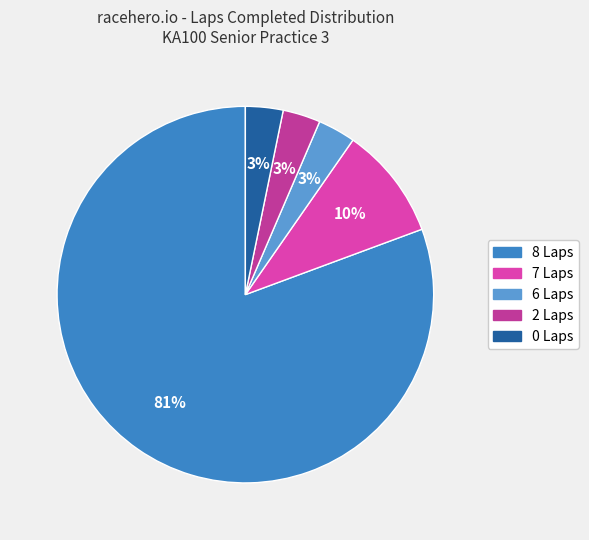

What is the largest slice in the pie chart?

8 Laps